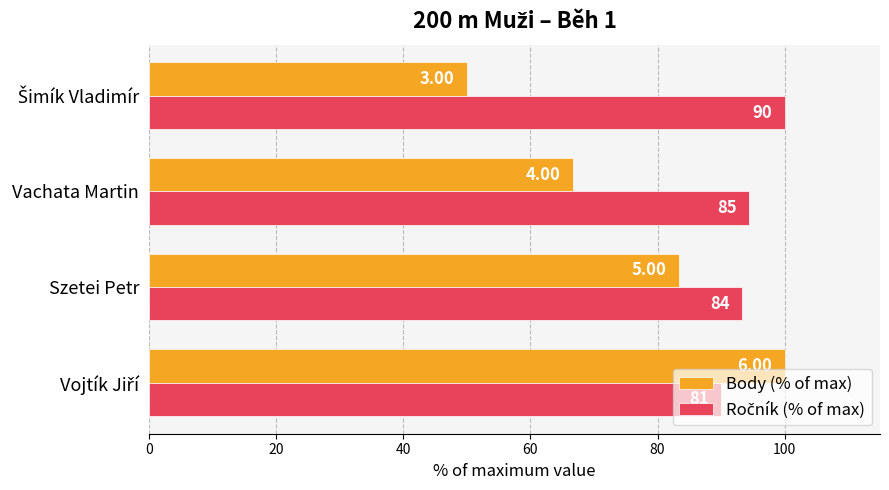

What is the difference between the maximum and minimum values in the Ročník (% of max) series?

10.0